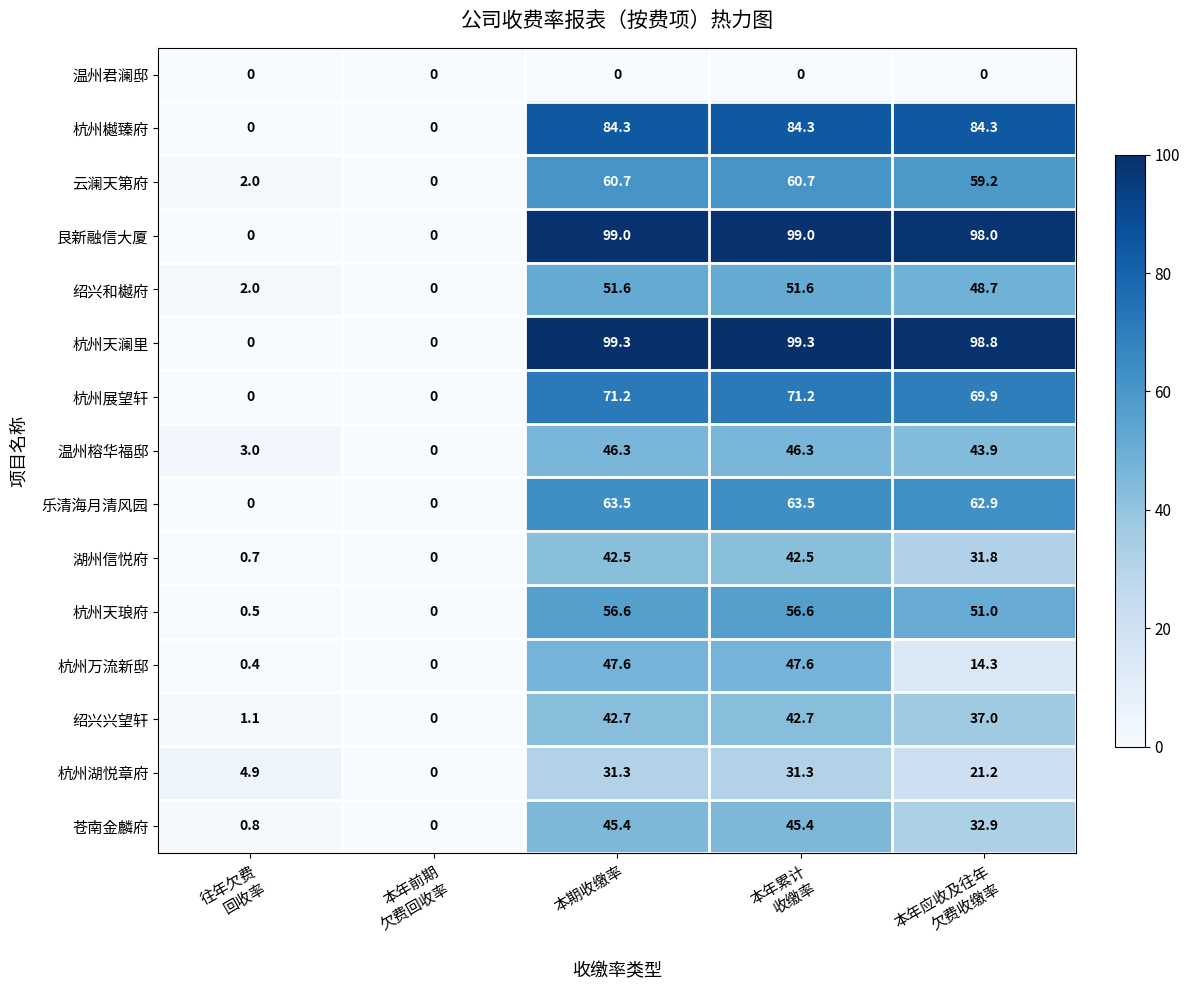

Which series has the largest total across all categories?

杭州天澜里